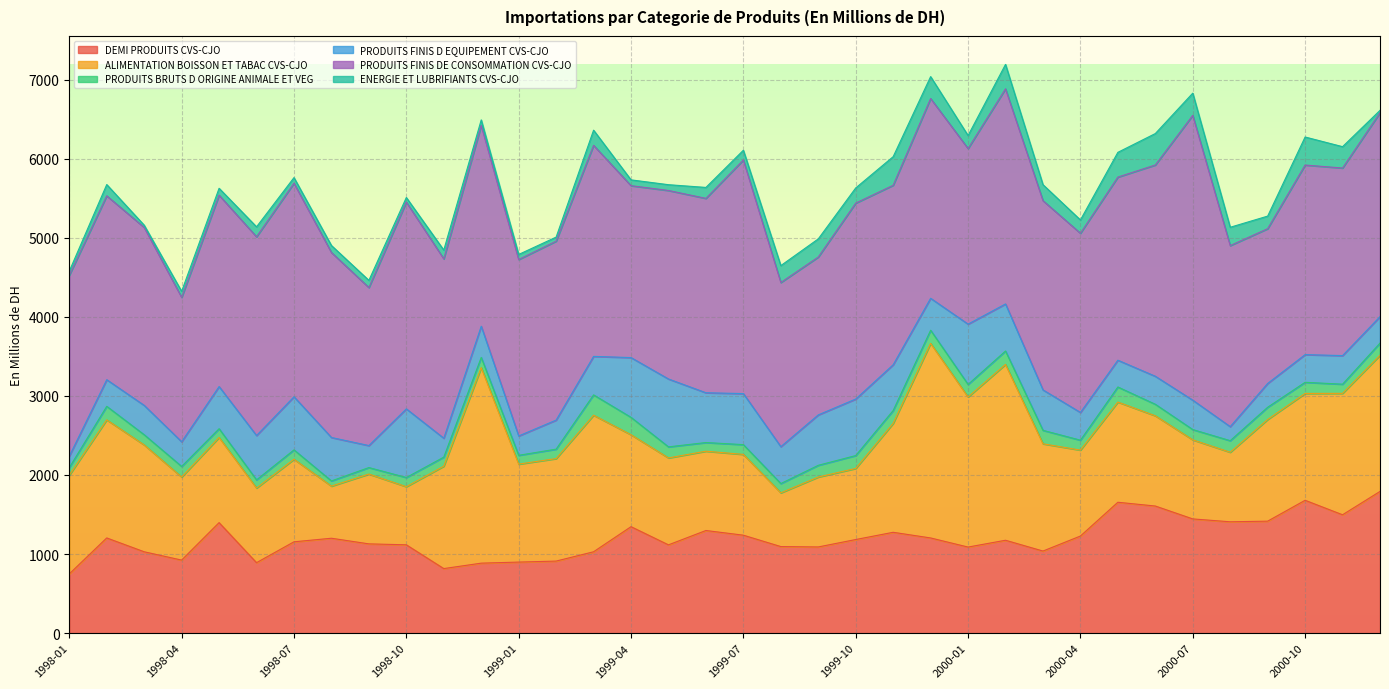

Which series has the largest total across all categories?

PRODUITS FINIS DE CONSOMMATION CVS-CJO